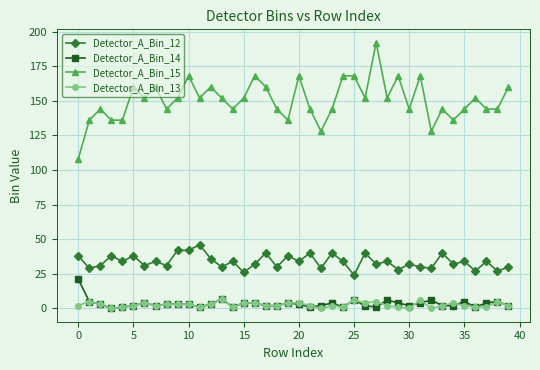

True or false: Detector_A_Bin_12 has more than 0 points higher than both neighbors.

True